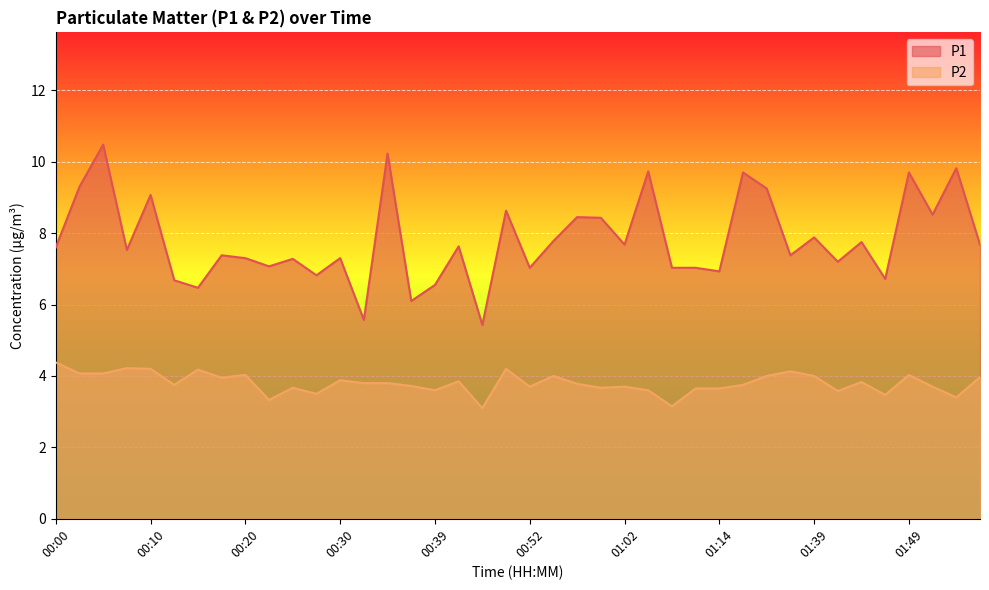

List the series in order of their peak value, lowest first.

P2, P1